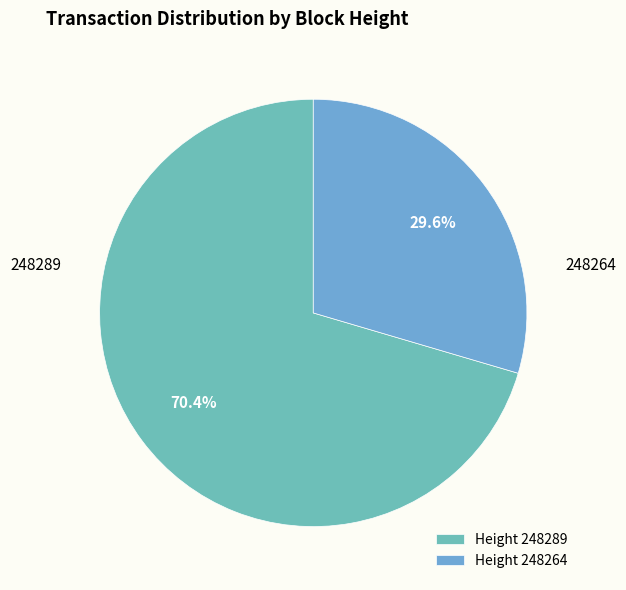

How many segments does this pie chart have?

2